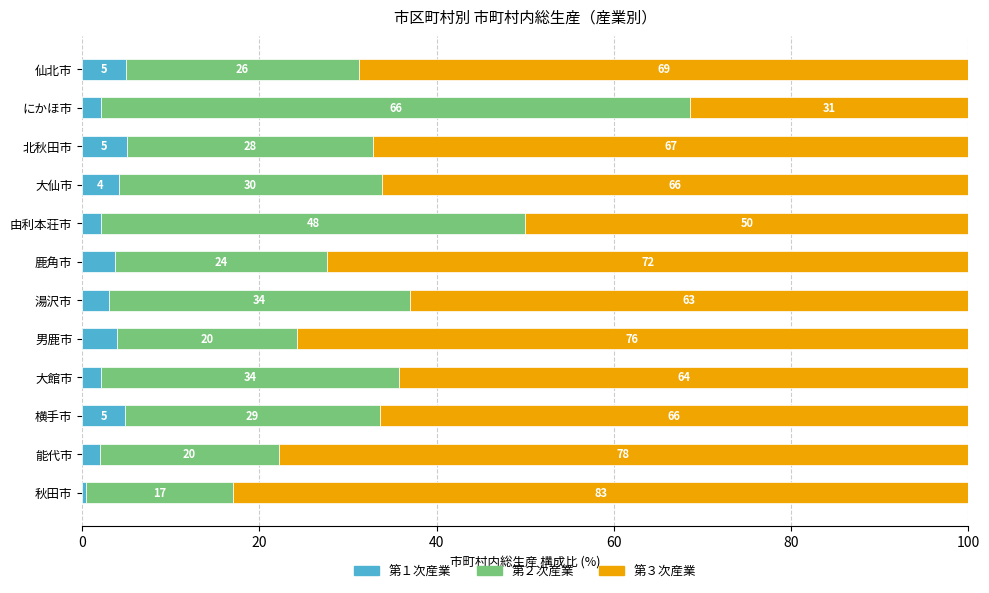

What is the total value across all series at 大館市?

100.0